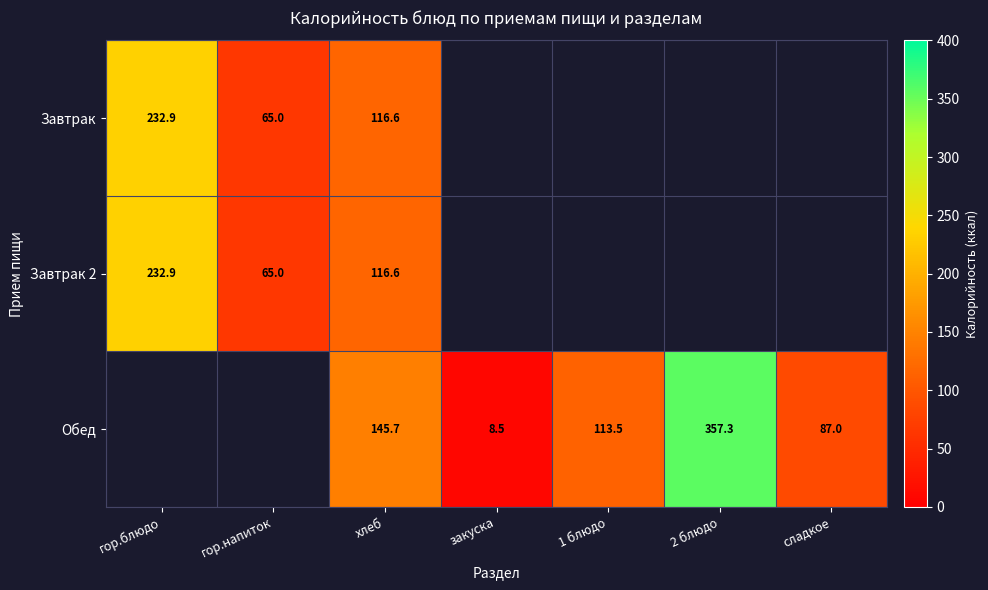

At which label does Завтрак reach its minimum?

гор.напиток